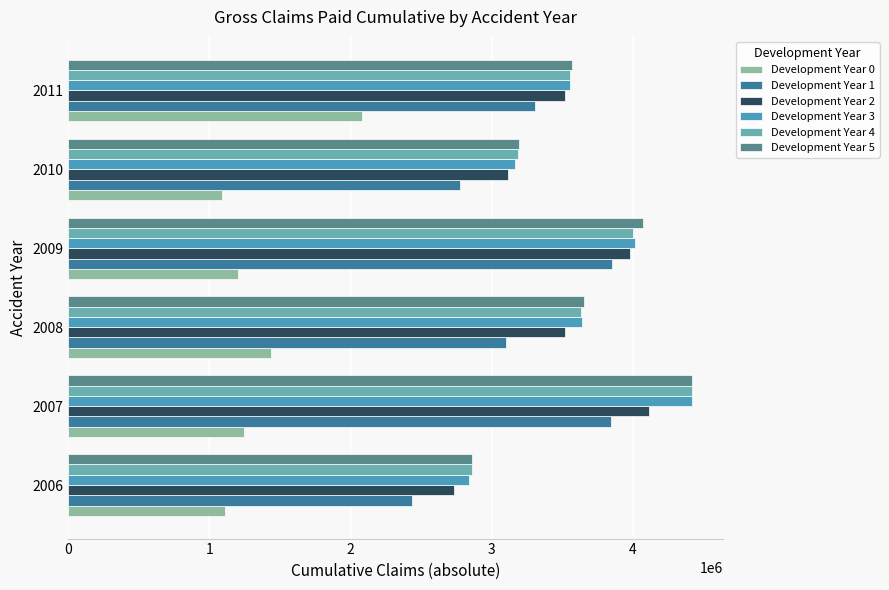

How many distinct data groups are displayed?

6